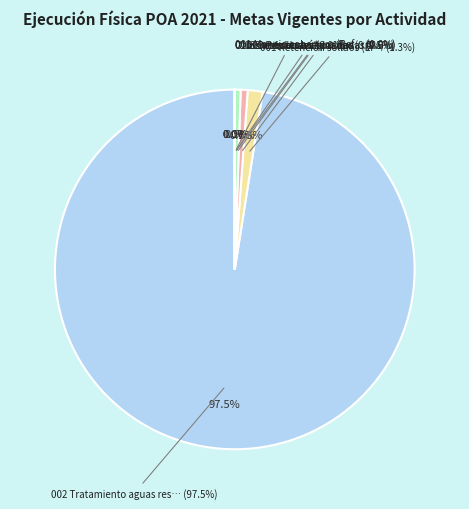

Rank the categories by value from lowest to highest.

003 Estabilización cauce, 001 Dirección y Coordinación (DE), 002 Dirección y Coordinación, 001 Control calidad agua, 005 Informes monitoreo, 003 Conservación suelos y agua, 006 Control desechos sólidos, 001 Manejo cobertura (Reforestación), 010 Entidades asesoradas, 003 Desechos sólidos flotantes, 009 Personas capacitadas, 001 Retención sólidos (Erosión), 002 Tratamiento aguas residuales